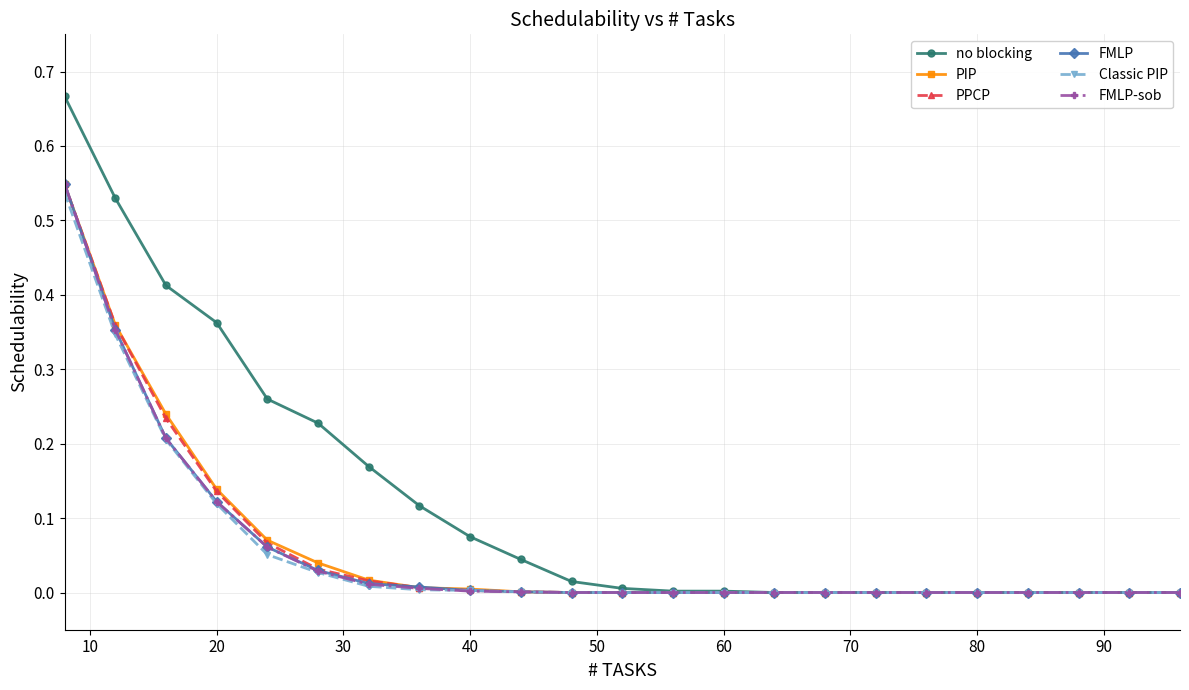

What is the sum of all FMLP-sob values?

1.3